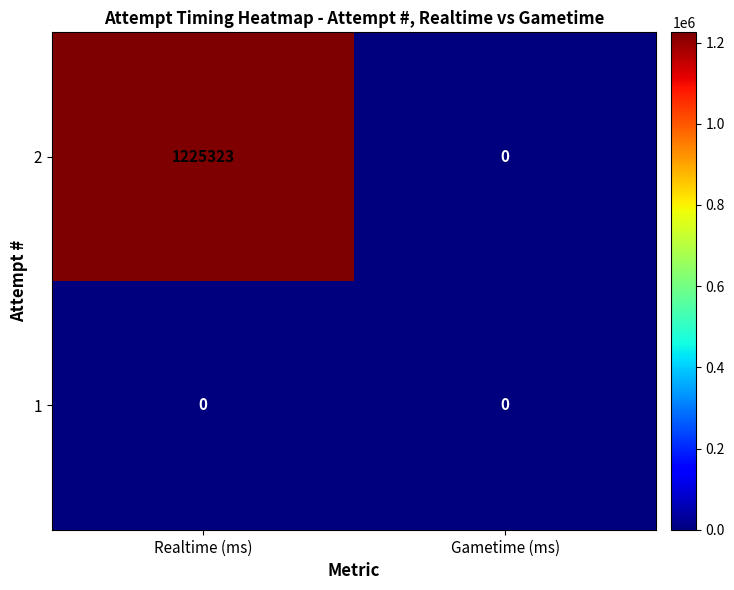

Count the number of data series in this chart.

2